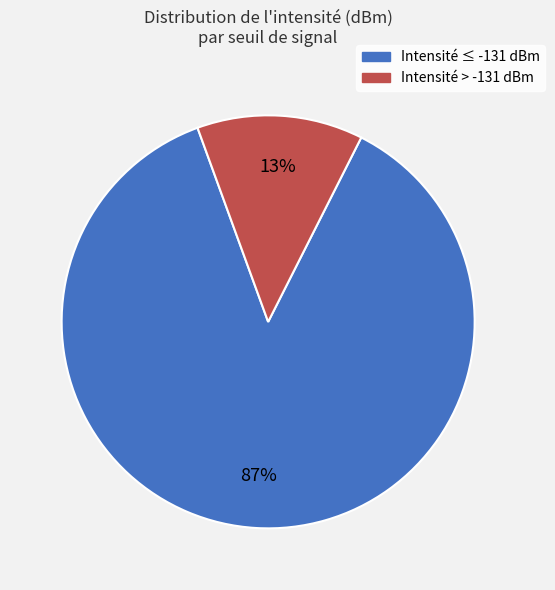

To the nearest percent, what is the difference between the largest and smallest slice percentages?

74%